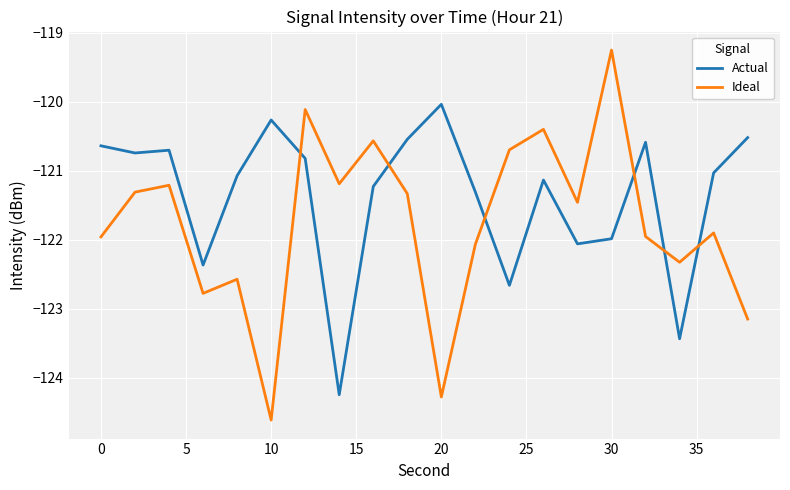

What is the difference between the maximum and minimum values in the Ideal series?

5.4